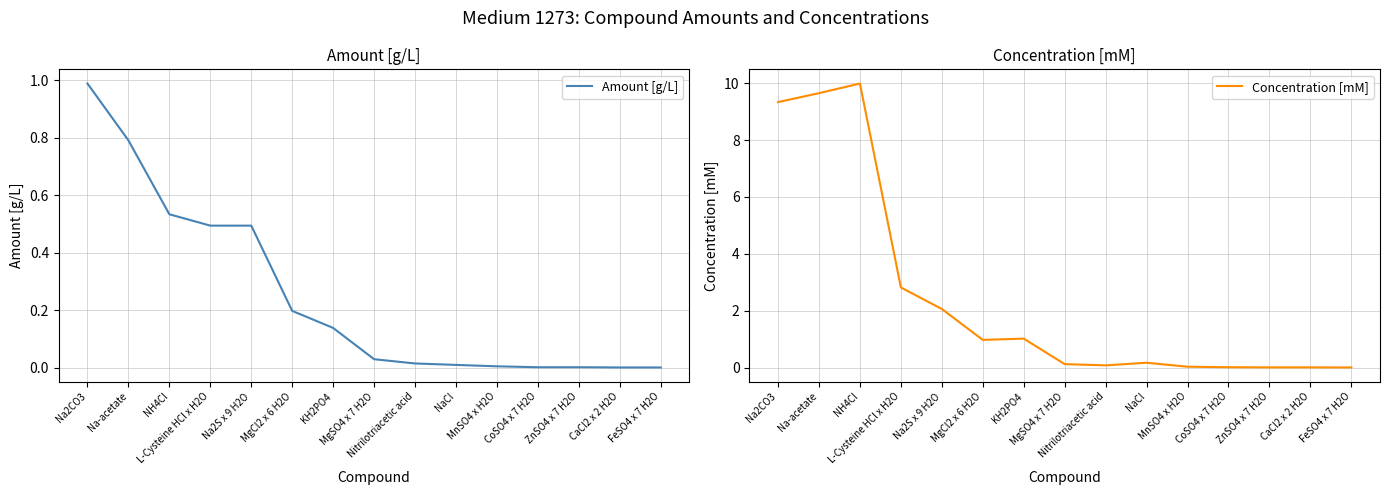

Count the number of data series in this chart.

2